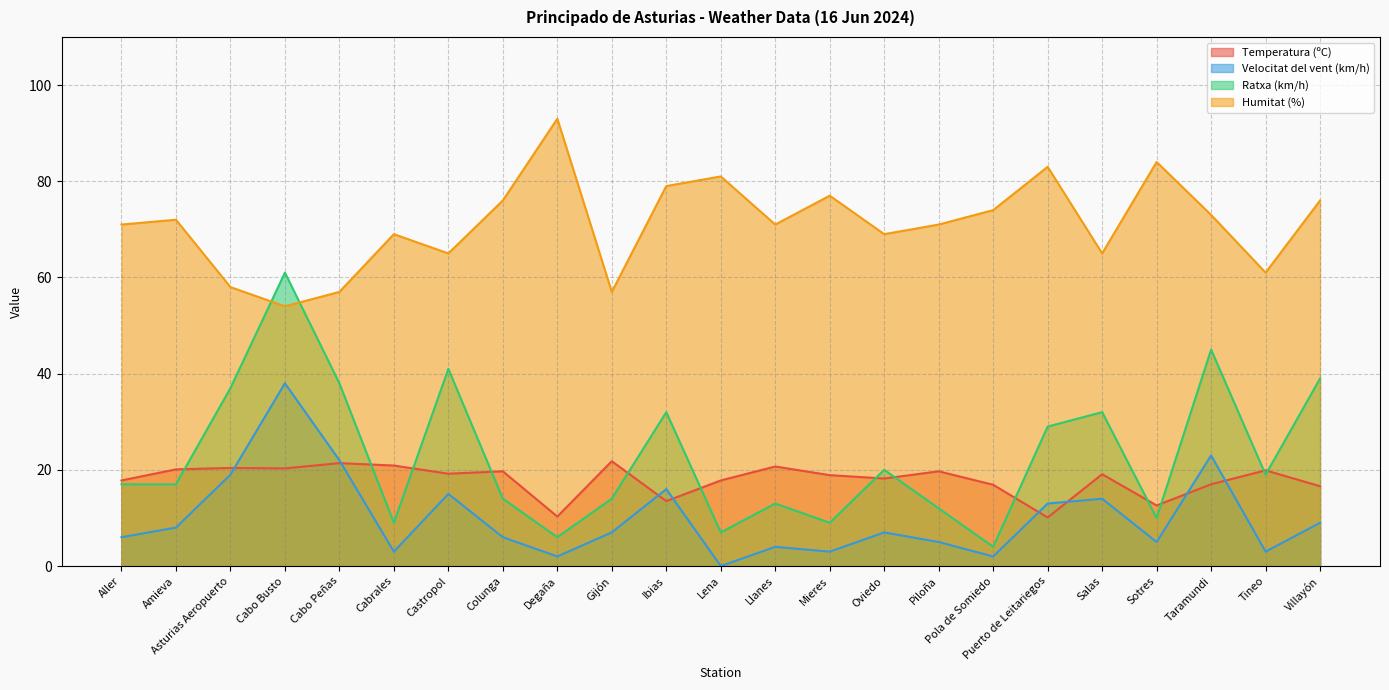

In Ratxa (km/h), how many points are lower than both neighbors (excluding endpoints)?

7